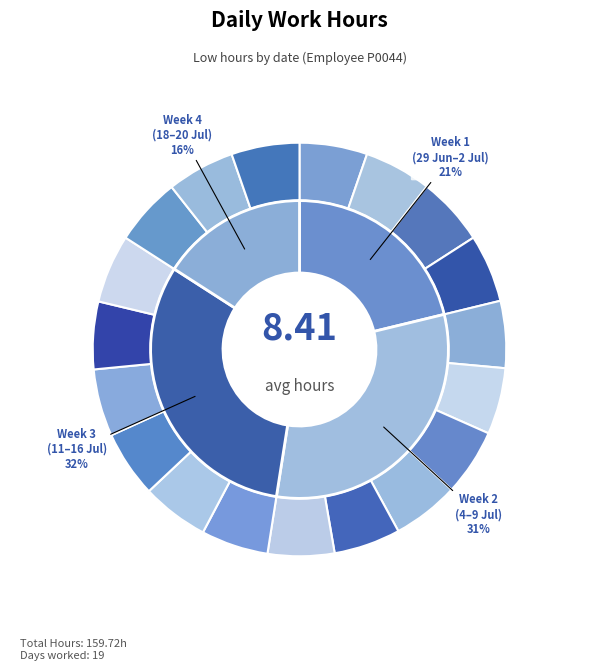

Combined, what portion of the pie is 2 Thu and 29 Mon?

10.6%